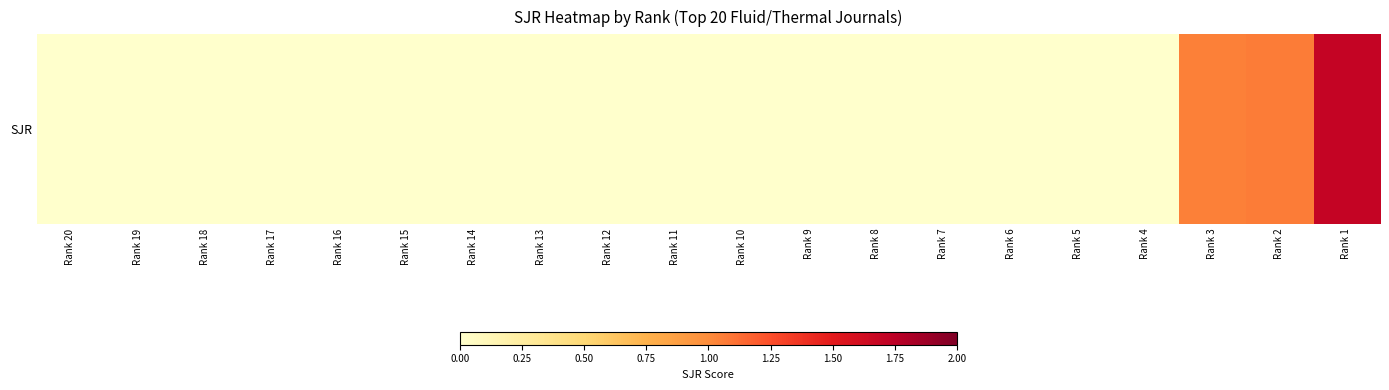

Rank the categories by value from highest to lowest.

Rank 1, Rank 2, Rank 3, Rank 20, Rank 19, Rank 18, Rank 17, Rank 16, Rank 15, Rank 14, Rank 13, Rank 12, Rank 11, Rank 10, Rank 9, Rank 8, Rank 7, Rank 6, Rank 5, Rank 4